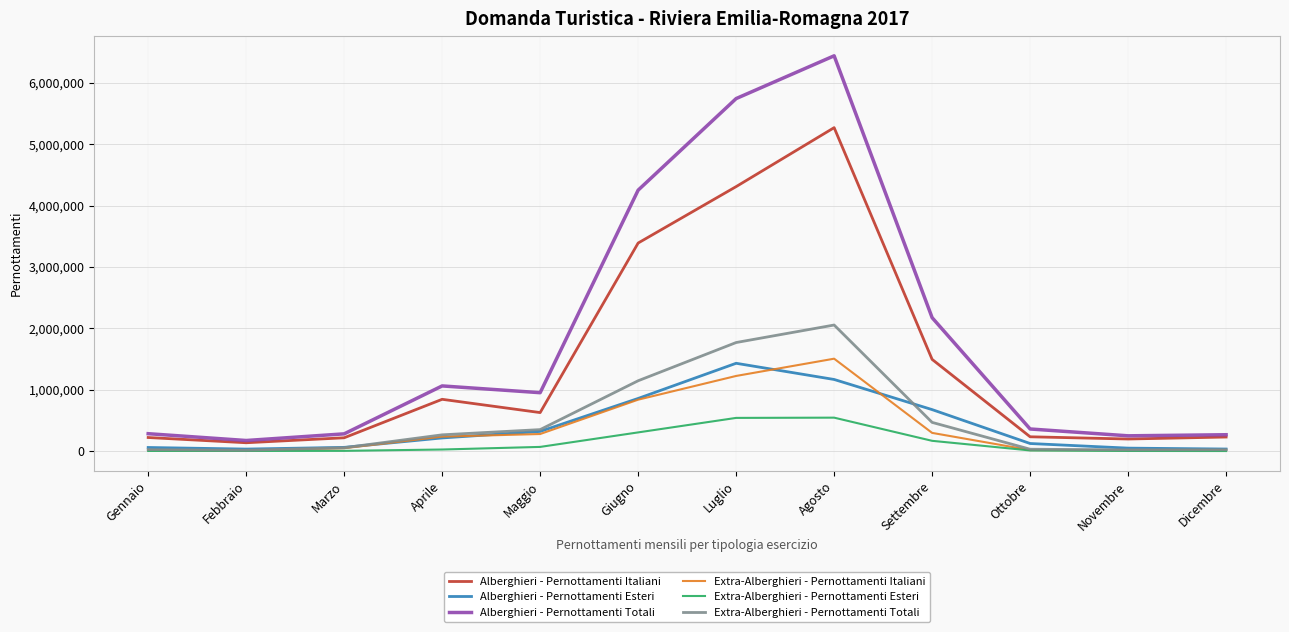

At how many categories does at least one series exceed 4299160?

2